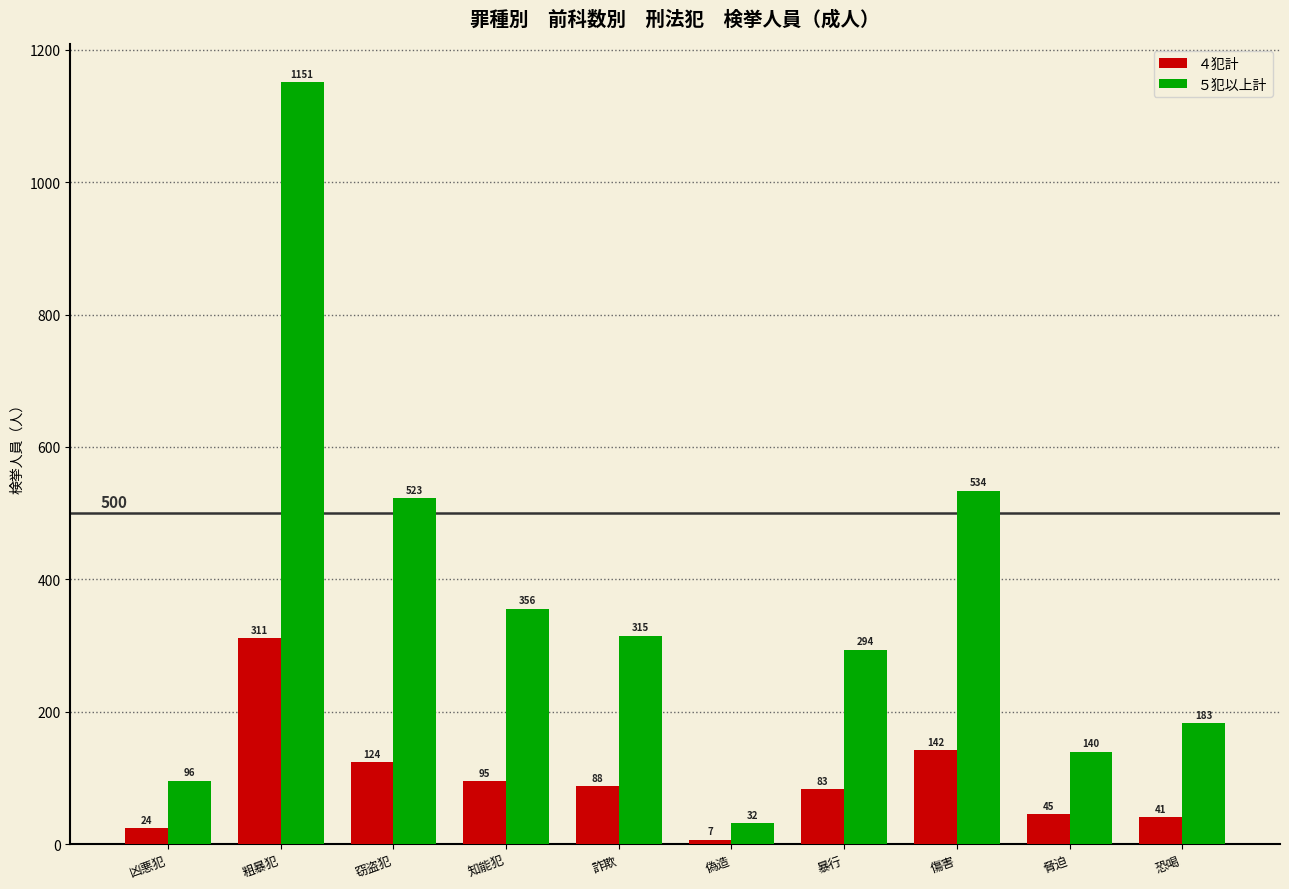

True or false: ５犯以上計 has a value of 838 at 傷害.

False